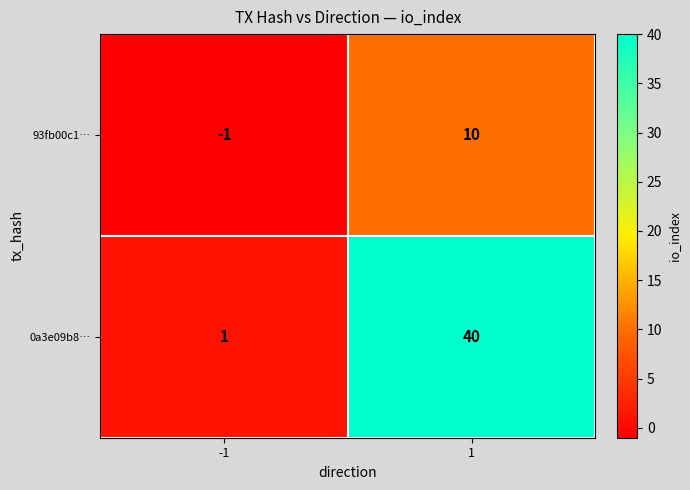

What is the greatest value displayed?

40